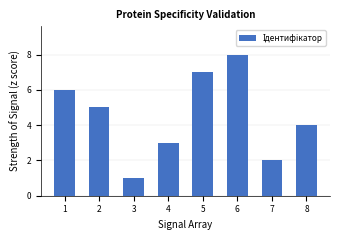

Are the bars horizontal?

No